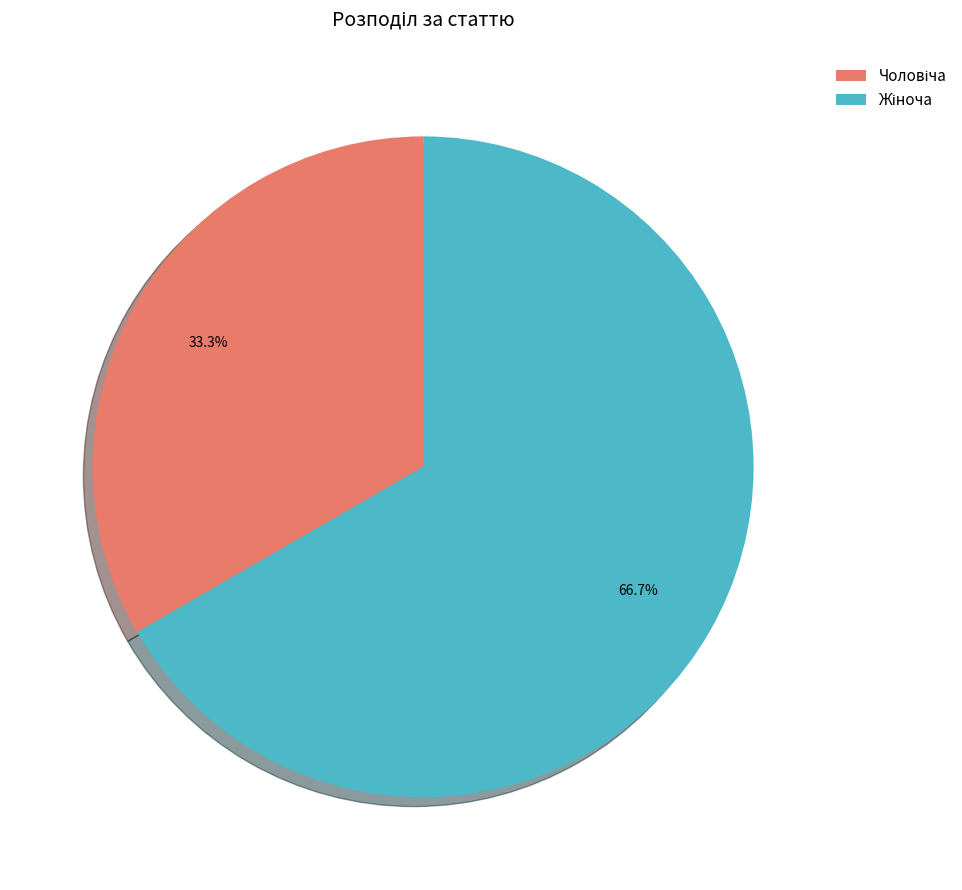

Is there any slice that represents more than half of the pie?

Yes